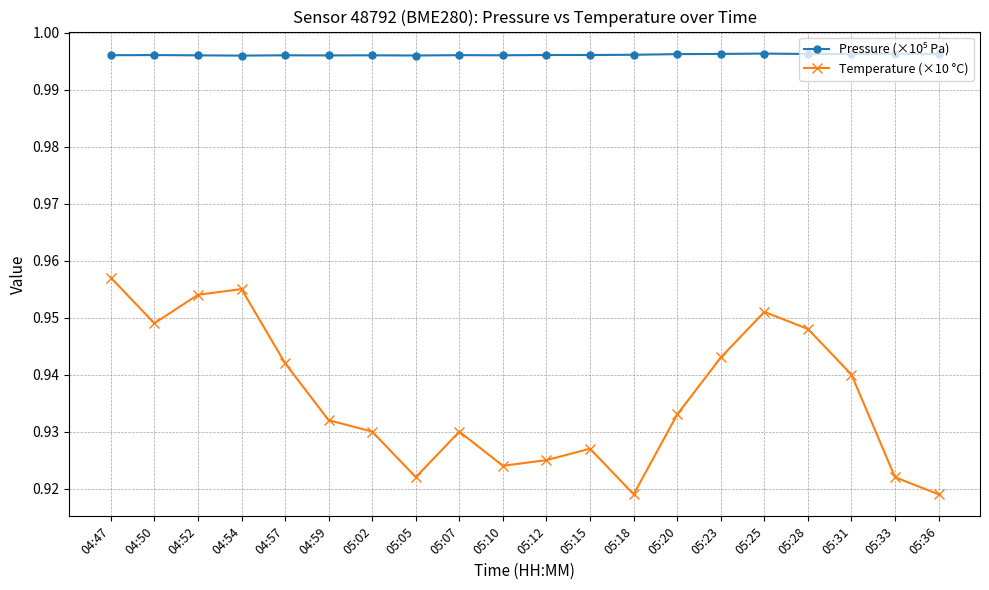

Count the Temperature (×10 °C) values in the range 0 to 1.

20